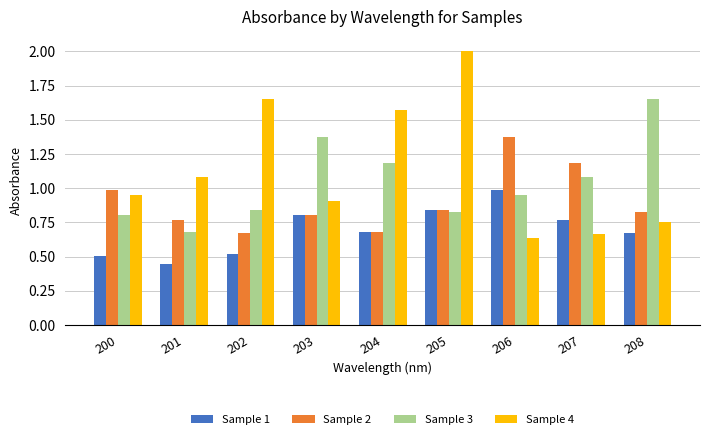

What is the spread (max minus min) of values at 202?

1.1